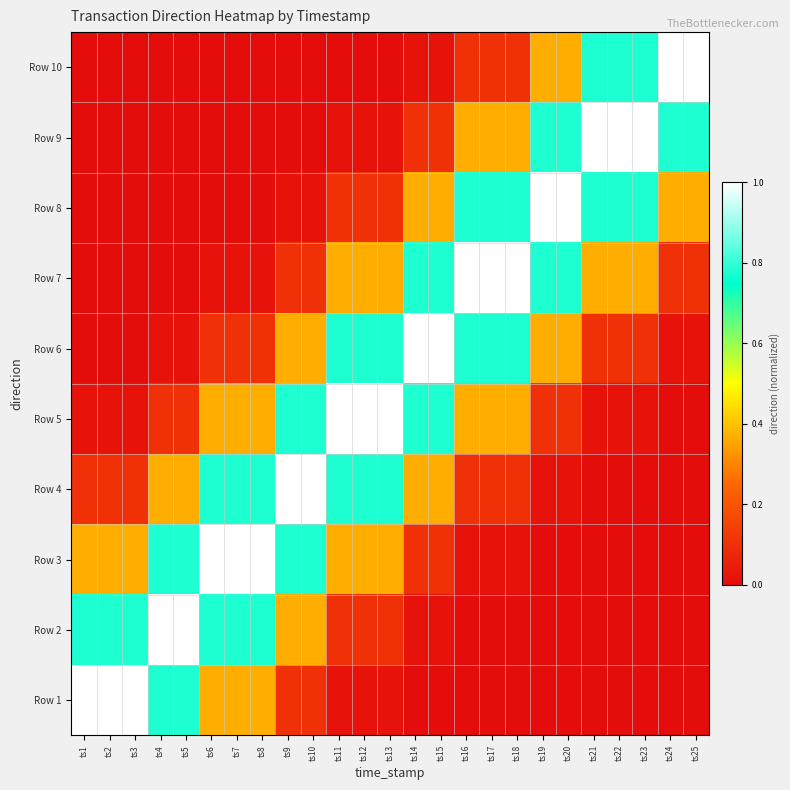

At how many categories does at least one series exceed 0?

25